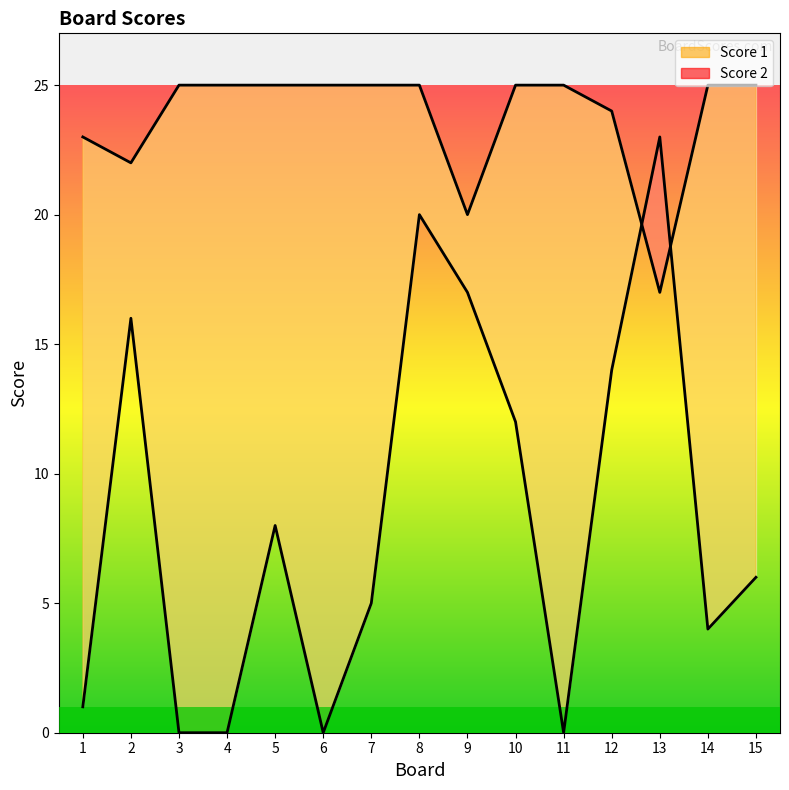

What is the highest value of the Score 2 series?

23